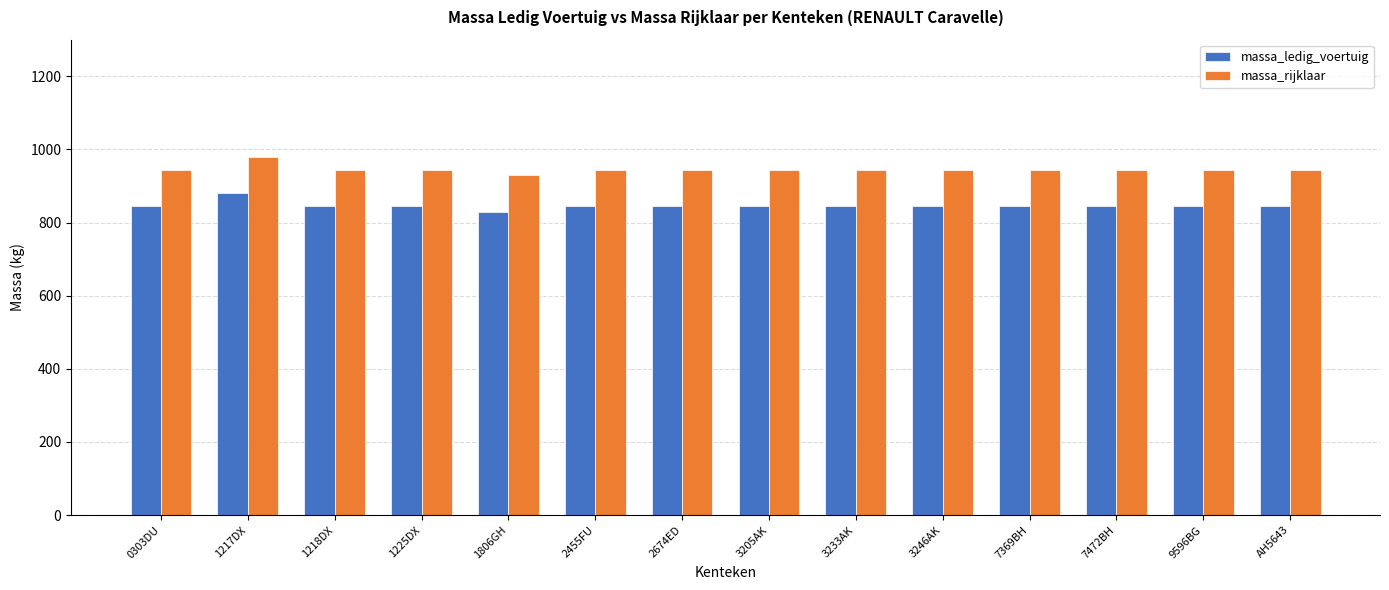

At which label does massa_ledig_voertuig reach its peak?

1217DX